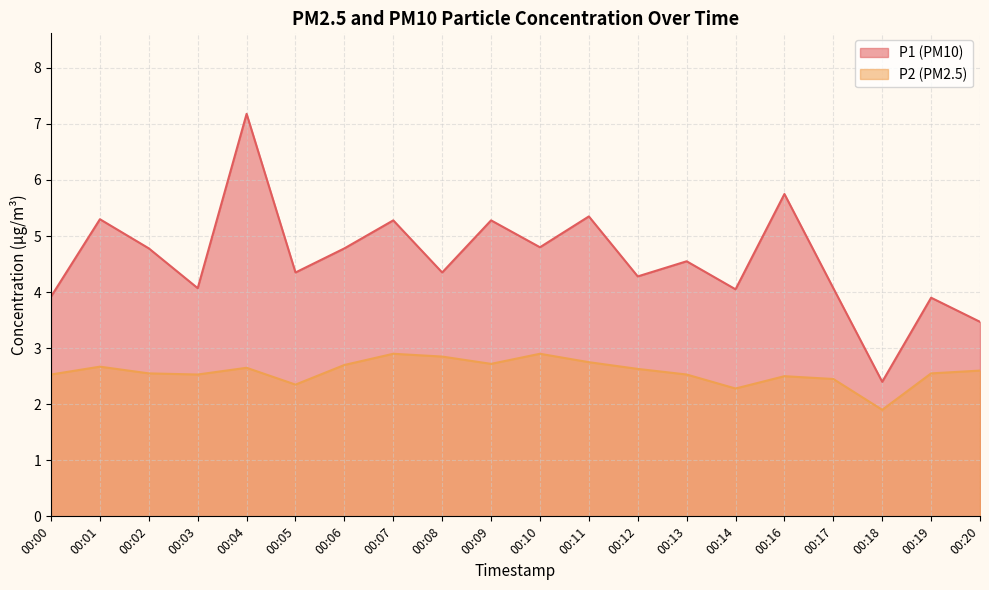

How many lines are shown in the chart?

2